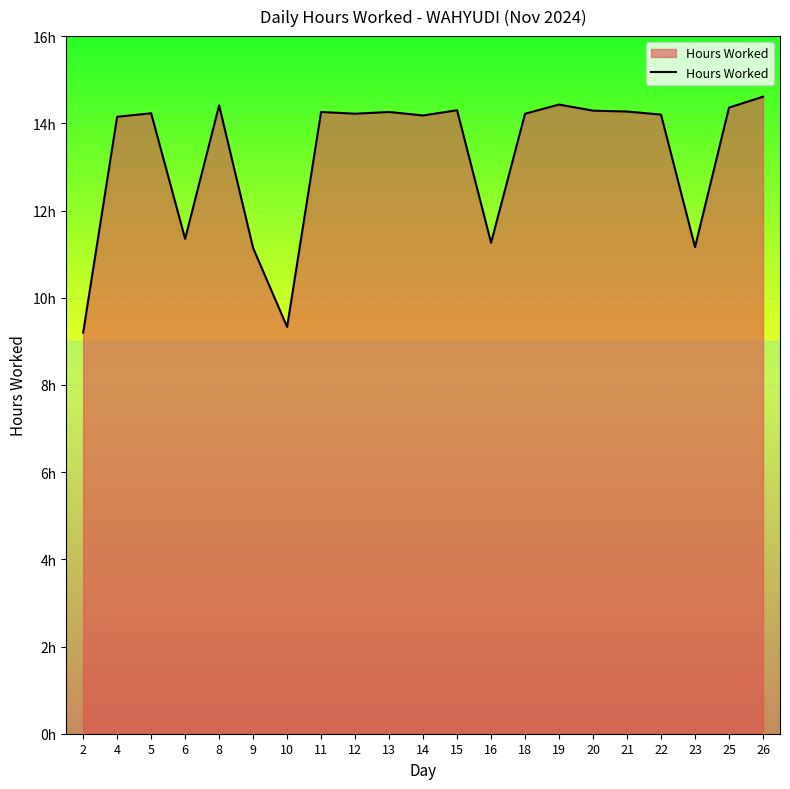

Does the chart have visible grid lines?

Yes